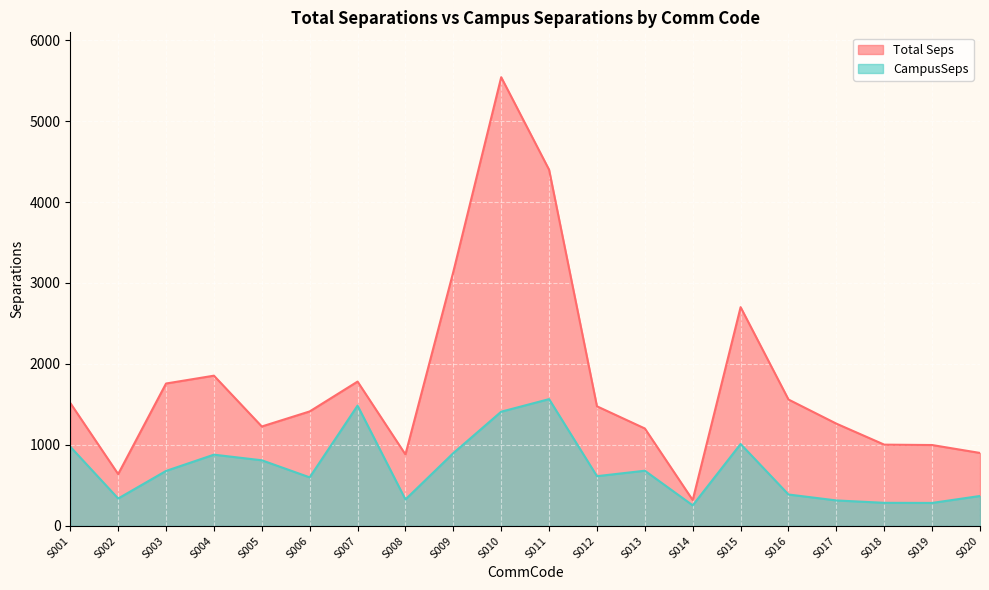

Reading left to right, list all the values displayed in this chart.

Total Seps: 1517.8	639.9	1758.4	1855.3	1227.7	1413.6	1782.3	882.1	3138.2	5541.6	4398.6	1477.0	1203.0	318.6	2701.6	1560.8	1262.9	1003.4	998.7	900.8
CampusSeps: 977.8	338.2	678.8	879.5	810.3	599.3	1485.7	326.3	898.8	1410.5	1565.6	614.0	681.3	253.7	1011.6	387.6	314.3	284.9	283.5	369.3